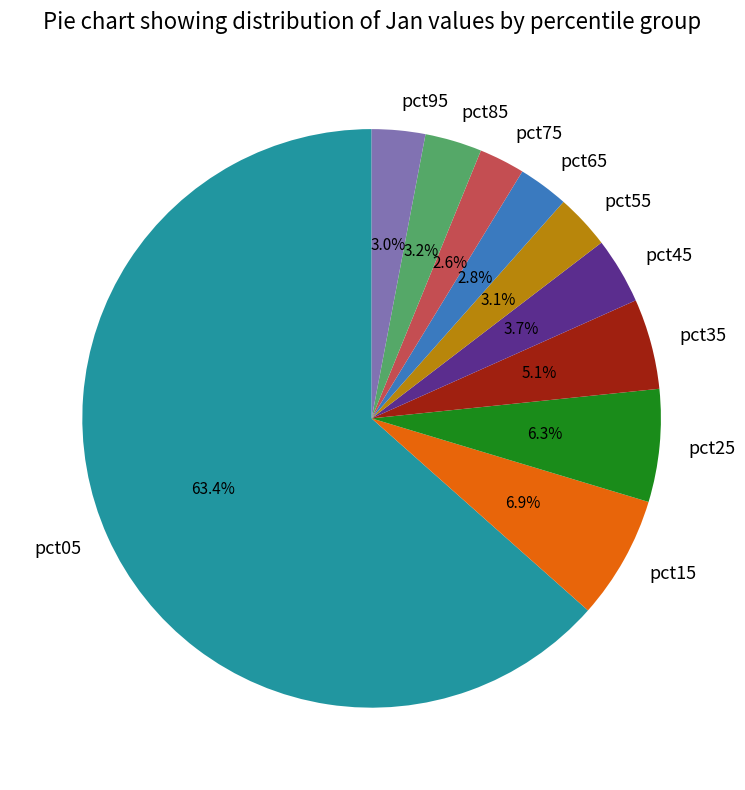

True or false: pct05 accounts for 63% of the total.

True